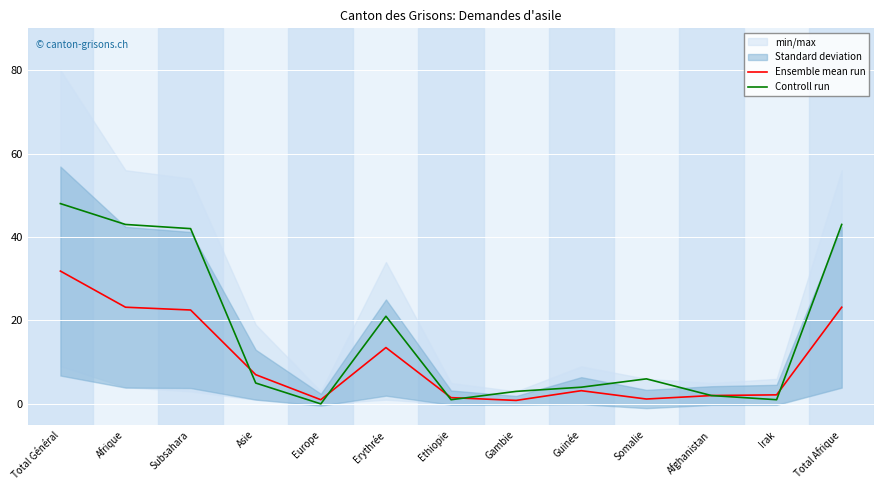

Reading left to right, list all the values displayed in this chart.

Ensemble mean run: 31.8	23.2	22.5	7.0	1.0	13.5	1.5	0.8	3.2	1.2	2.0	2.2	23.2
Controll run: 48.0	43.0	42.0	5.0	0.0	21.0	1.0	3.0	4.0	6.0	2.0	1.0	43.0